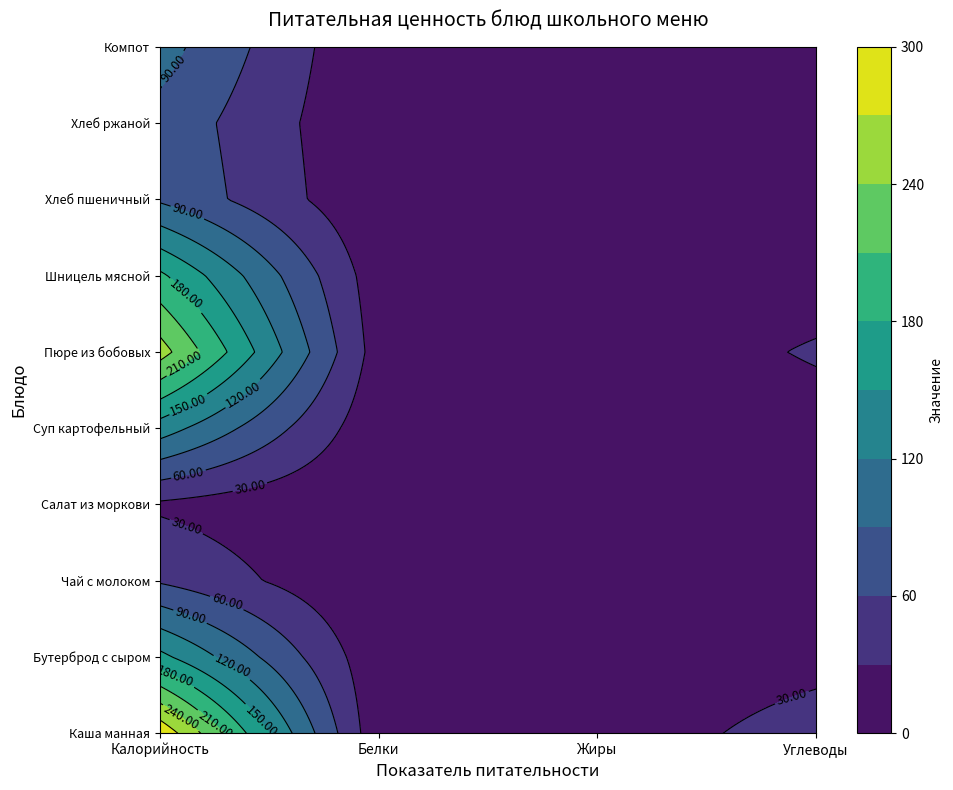

Is the value of Шницель мясной at Жиры greater than the value of Суп картофельный с макаронными изделиями at Углеводы?

No